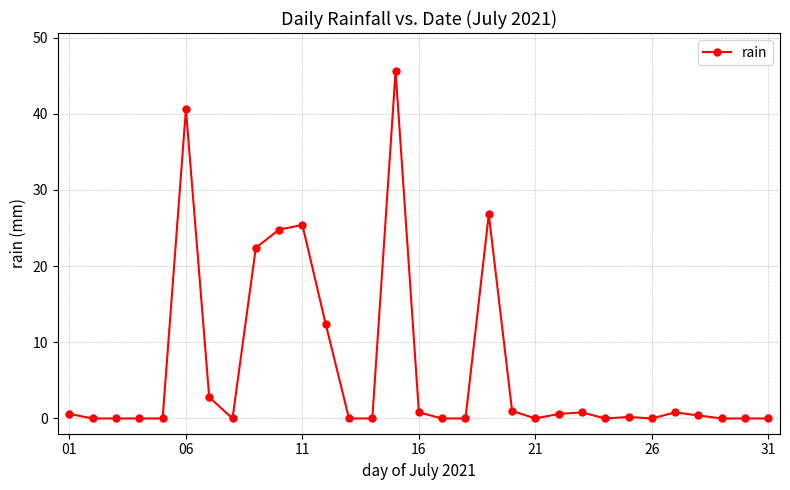

What is the maximum value shown in the chart?

45.6